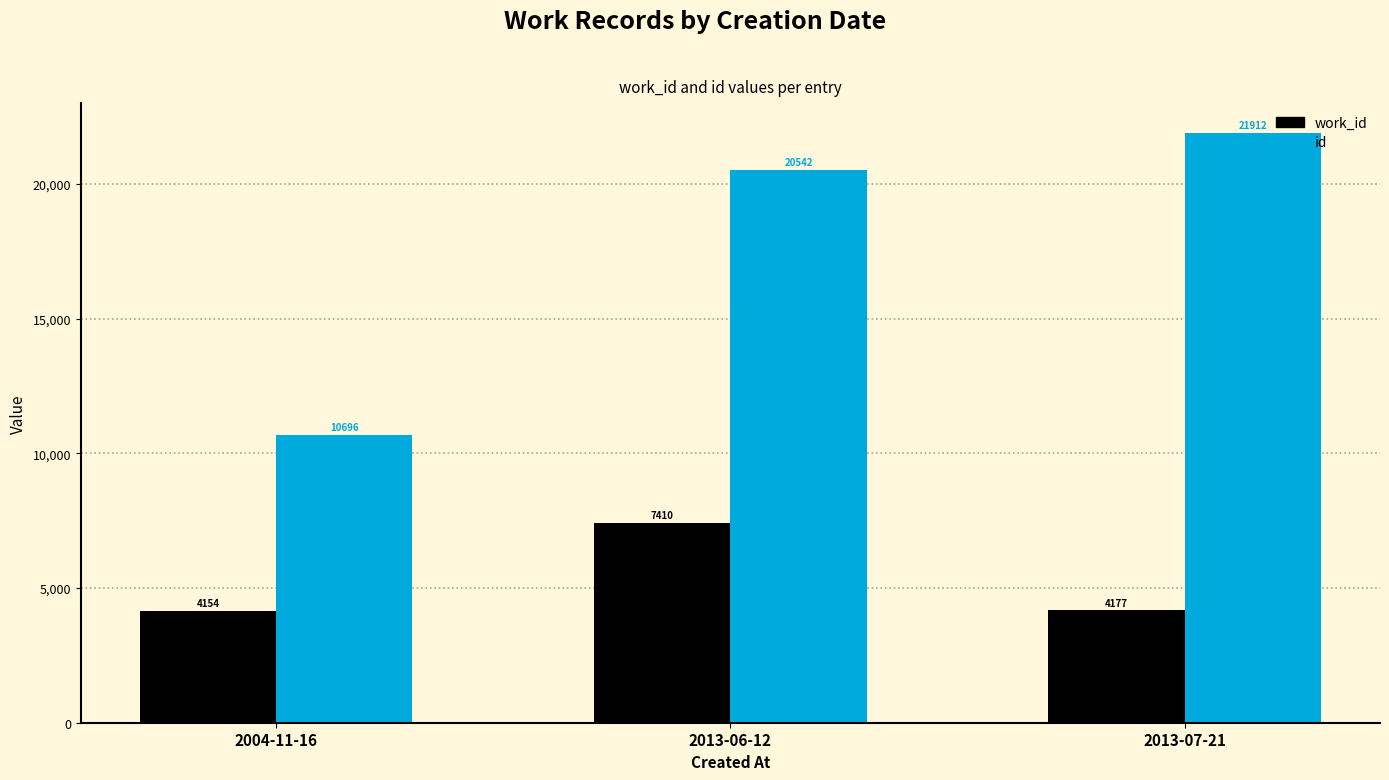

True or false: id has a value of 21912 at 2013-07-21.

True